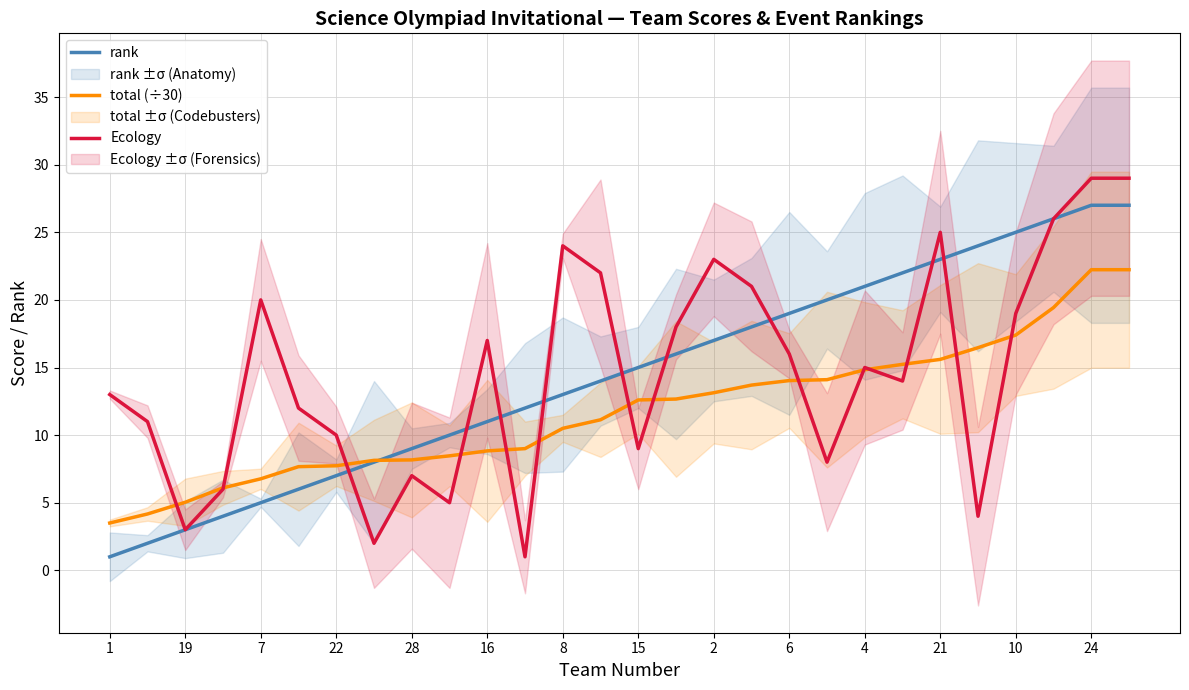

The value of rank at 1 is 1.0. True or false?

True